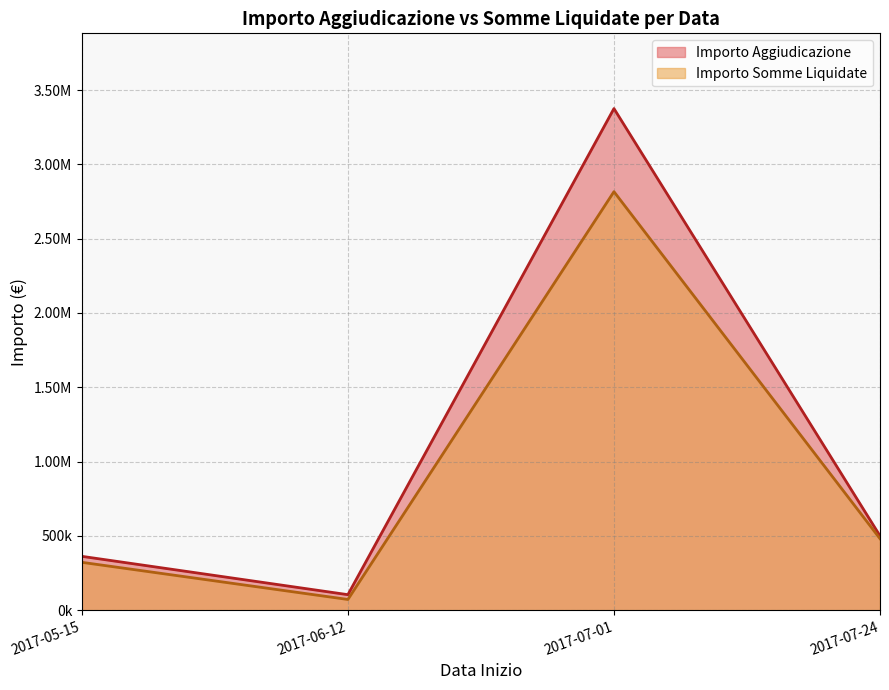

What is the sum of all Importo Aggiudicazione values?

4341422.1